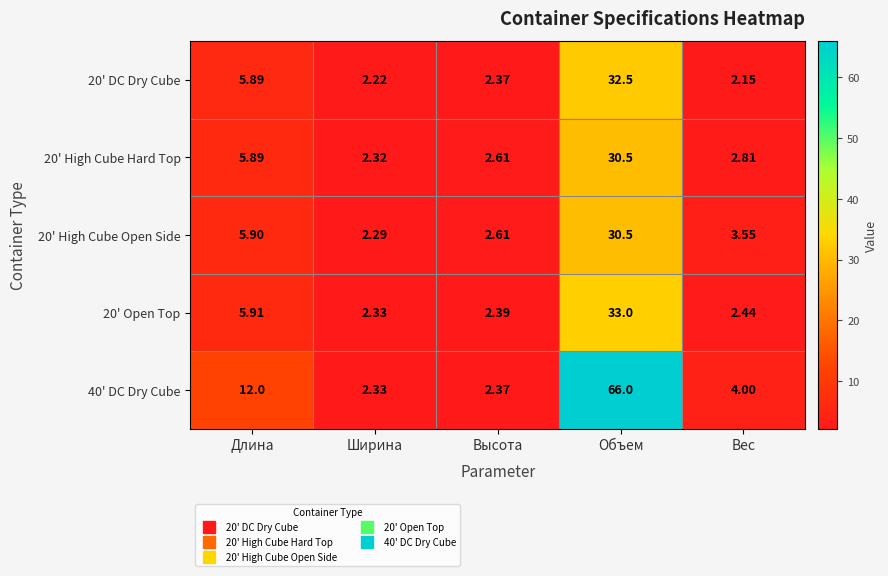

Is the value of 40' DC Dry Cube at Объем greater than the value of 20' Open Top at Ширина?

Yes